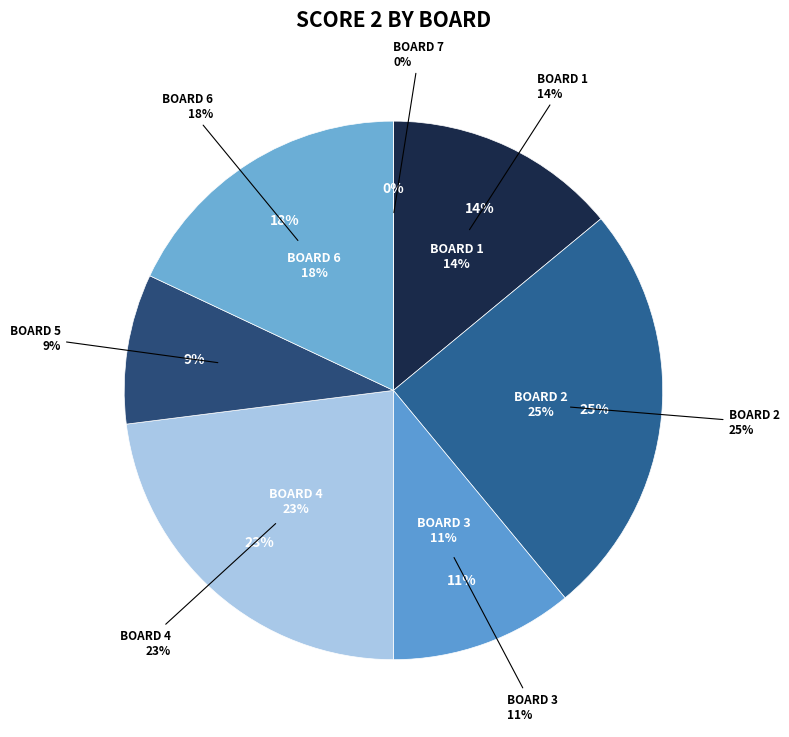

What is the smallest slice in the pie chart?

Board 7